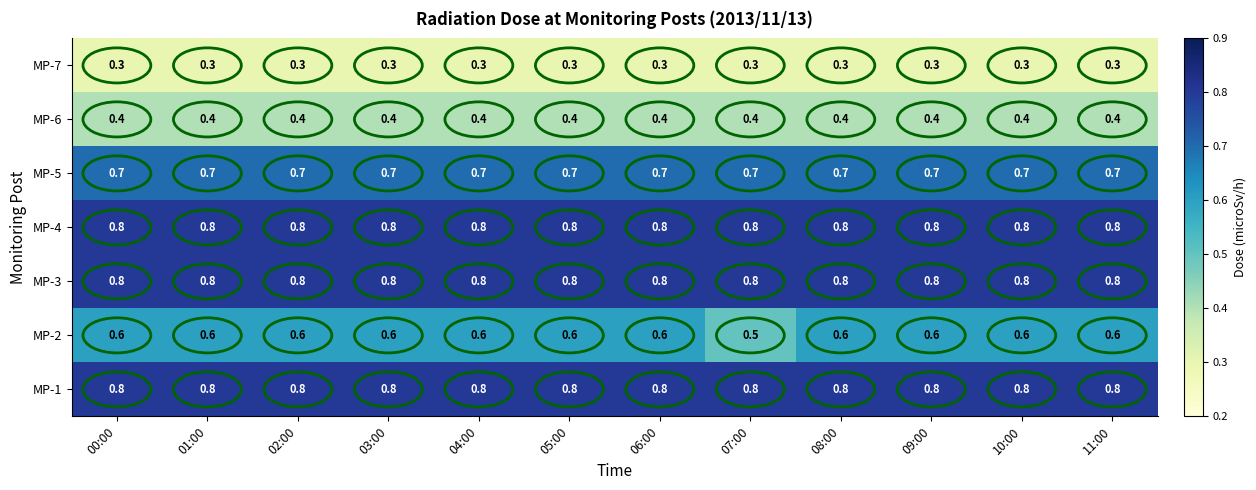

What is the total value across all series at 03:00?

4.4